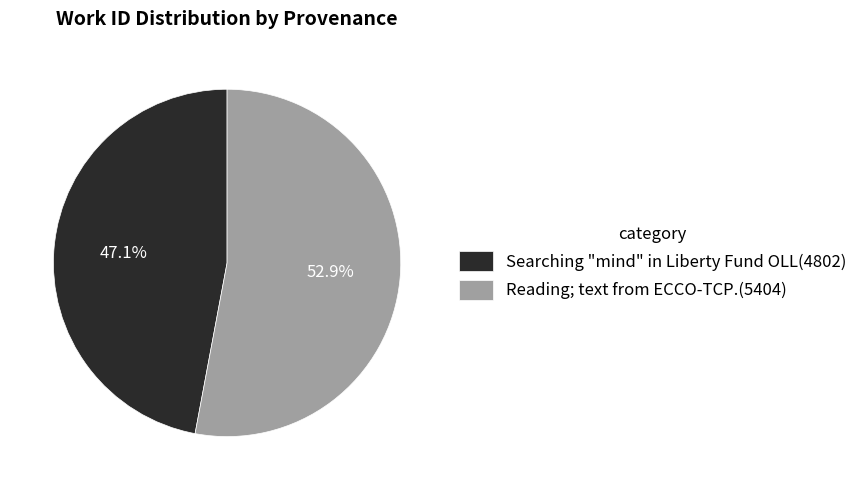

Is it true that Reading; text from ECCO-TCP. is 63% of the pie?

False